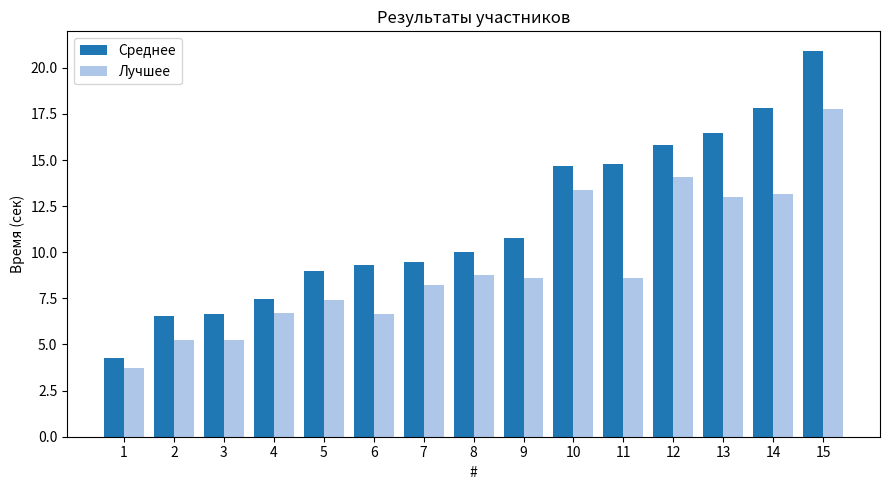

What is the spread (max minus min) of values at 11?

6.2